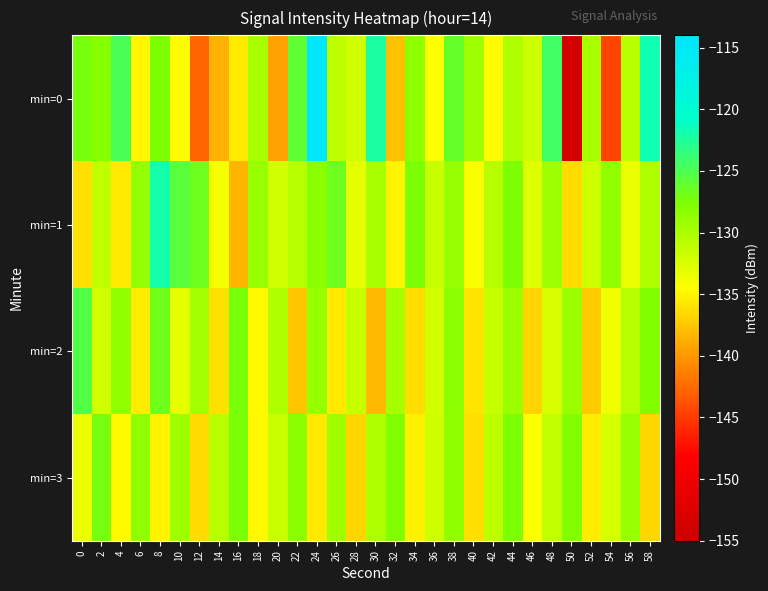

Reading left to right, transcribe all the data shown in this chart.

min=0: 0=-127.2	2=-128.1	4=-124.8	6=-134.9	8=-127.5	10=-134.7	12=-142.8	14=-138.7	16=-135.6	18=-129.8	20=-139.5	22=-126.0	24=-114.5	26=-131.0	28=-132.0	30=-122.3	32=-137.8	34=-128.5	36=-134.4	38=-126.3	40=-129.4	42=-134.7	44=-130.3	46=-131.9	48=-124.3	50=-153.9	52=-129.9	54=-144.6	56=-130.9	58=-121.7
min=1: 0=-136.1	2=-131.2	4=-135.7	6=-128.8	8=-121.9	10=-125.7	12=-126.7	14=-134.0	16=-138.5	18=-129.0	20=-132.0	22=-130.5	24=-128.3	26=-126.7	28=-133.2	30=-129.8	32=-135.1	34=-127.4	36=-131.6	38=-128.9	40=-134.2	42=-130.7	44=-127.5	46=-132.8	48=-129.3	50=-136.4	52=-131.9	54=-128.6	56=-133.5	58=-130.1
min=2: 0=-125.3	2=-132.1	4=-128.7	6=-135.4	8=-126.8	10=-133.2	12=-129.6	14=-136.1	16=-127.3	18=-134.8	20=-130.2	22=-137.5	24=-128.9	26=-135.6	28=-131.4	30=-138.2	32=-129.7	34=-136.3	36=-132.1	38=-128.4	40=-135.9	42=-131.5	44=-129.2	46=-136.8	48=-132.4	50=-129.1	52=-137.3	54=-133.7	56=-130.5	58=-127.8
min=3: 0=-133.5	2=-127.2	4=-134.8	6=-128.5	8=-135.1	10=-129.3	12=-136.4	14=-130.7	16=-127.4	18=-134.9	20=-131.6	22=-128.3	24=-135.7	26=-129.4	28=-136.8	30=-130.1	32=-127.8	34=-135.3	36=-131.9	38=-128.6	40=-136.2	42=-130.9	44=-127.6	46=-134.4	48=-131.1	50=-127.8	52=-135.5	54=-132.2	56=-128.9	58=-136.6